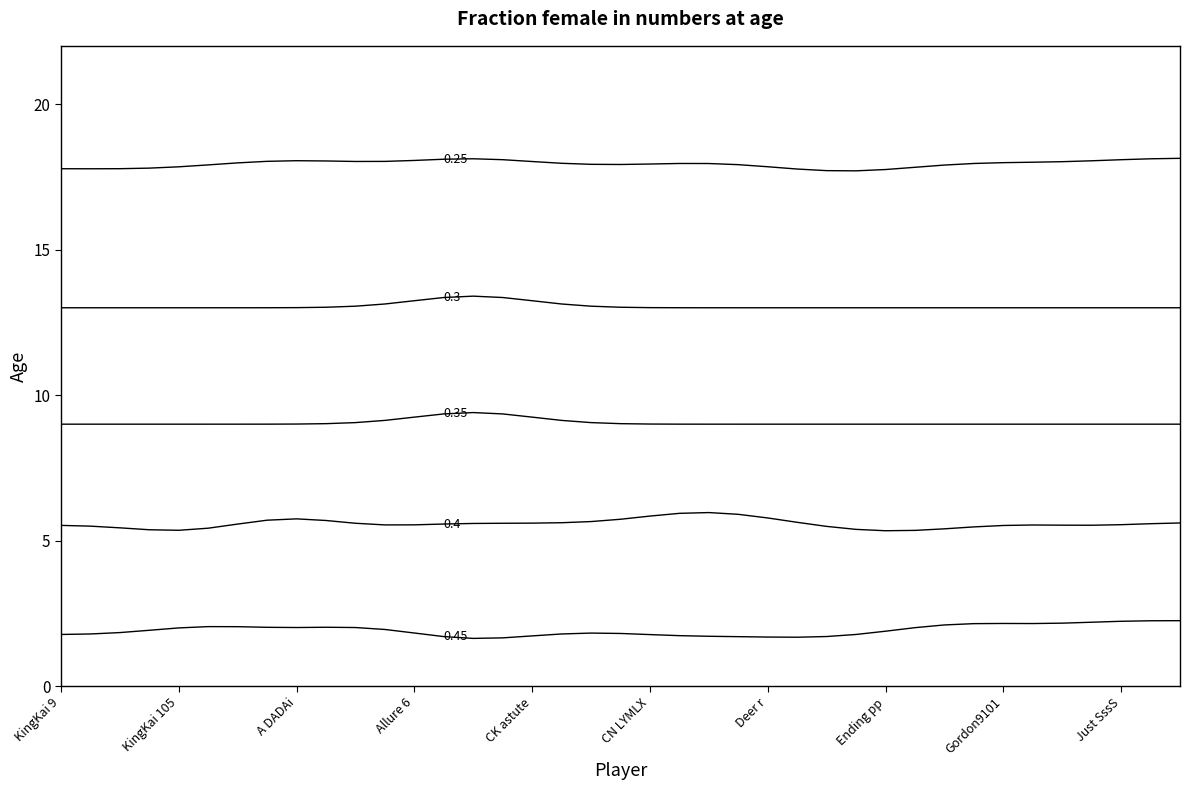

How many lines are shown in the chart?

5